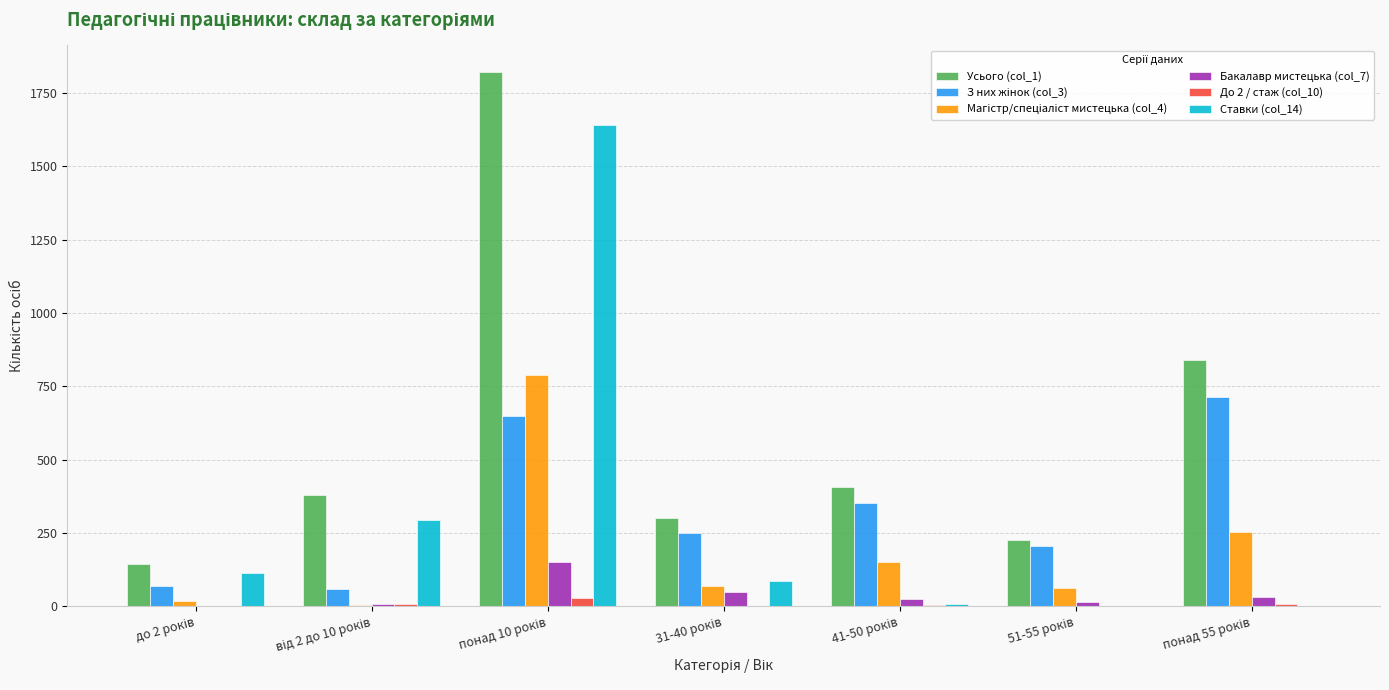

What is the maximum value shown in the chart?

1821